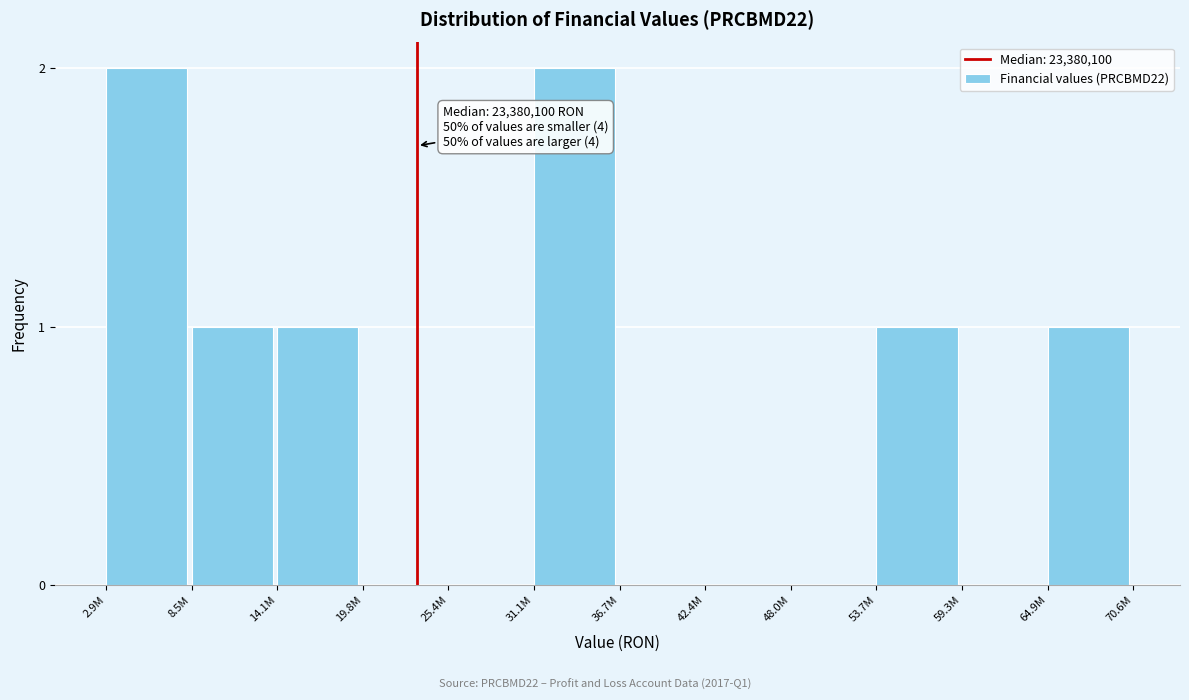

Reading left to right, what are all the values shown in this chart?

2.9M=2	8.5M=1	14.1M=1	19.8M=0	25.4M=0	31.1M=2	36.7M=0	42.4M=0	48.0M=0	53.7M=1	59.3M=0	64.9M=1